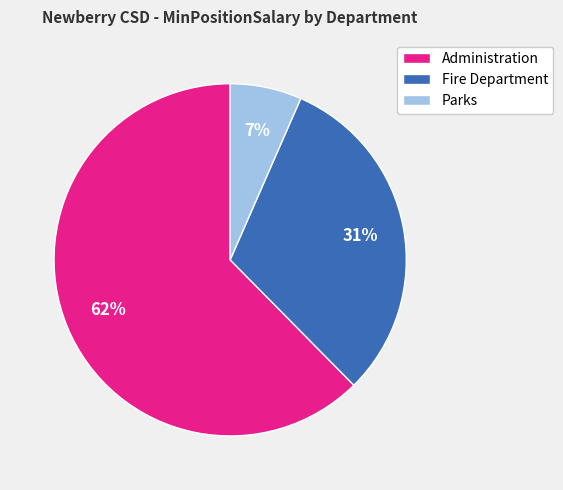

How many slices are in this pie chart?

3